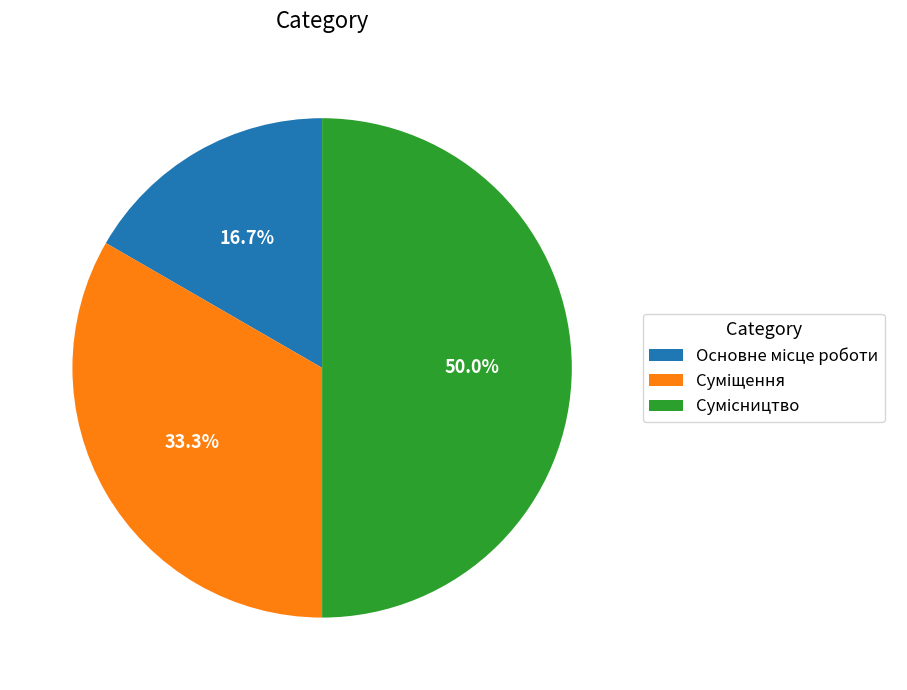

Rank the categories by value from highest to lowest.

Сумісництво, Суміщення, Основне місце роботи